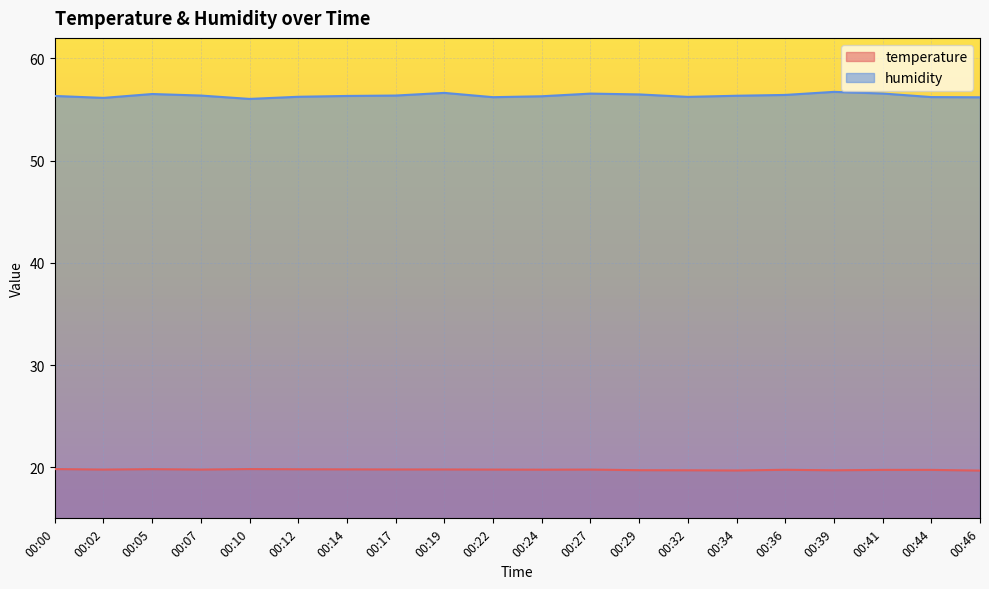

At which label does temperature reach its peak?

00:00